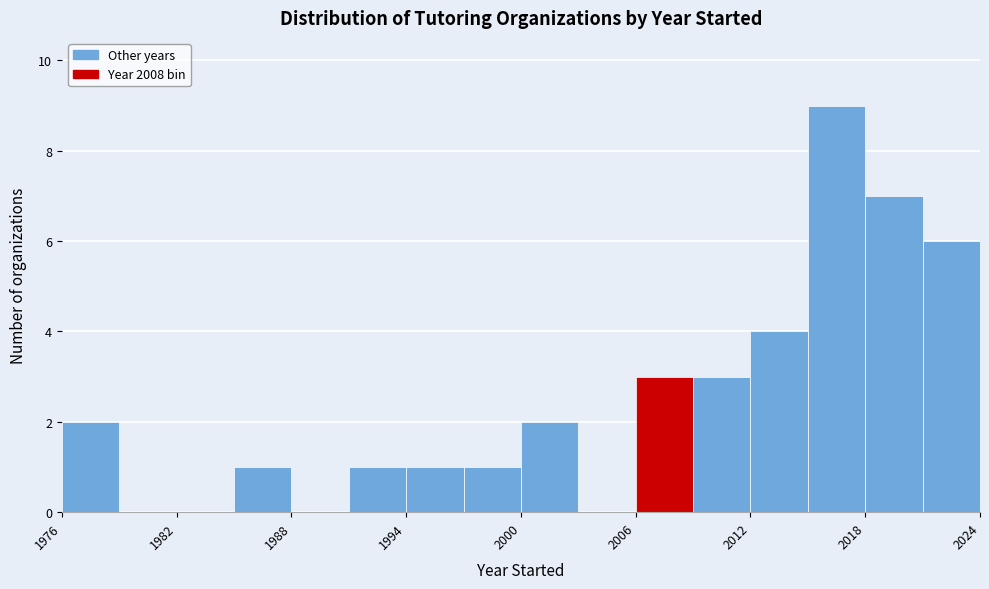

Read against the x-axis, roughly where is the centre of the tallest bar?

2017